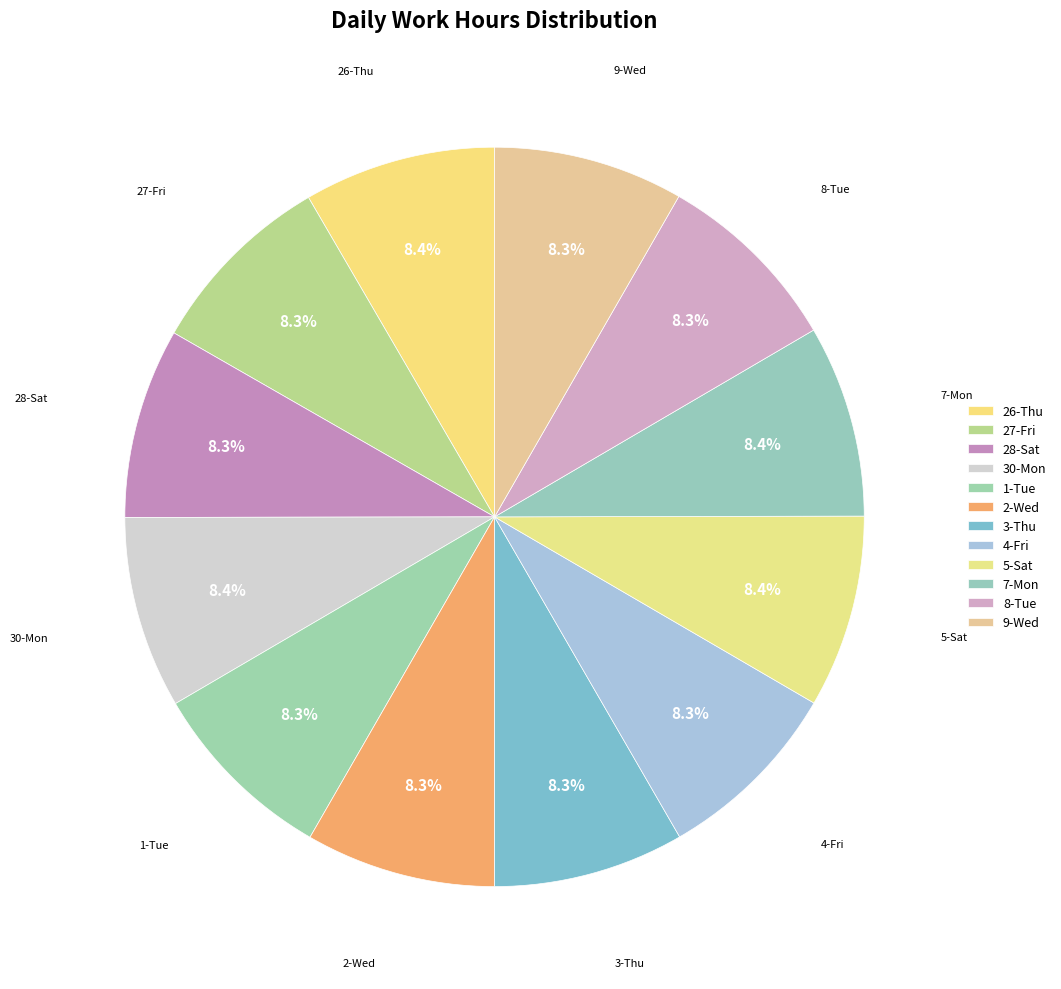

How many slices are in this pie chart?

12